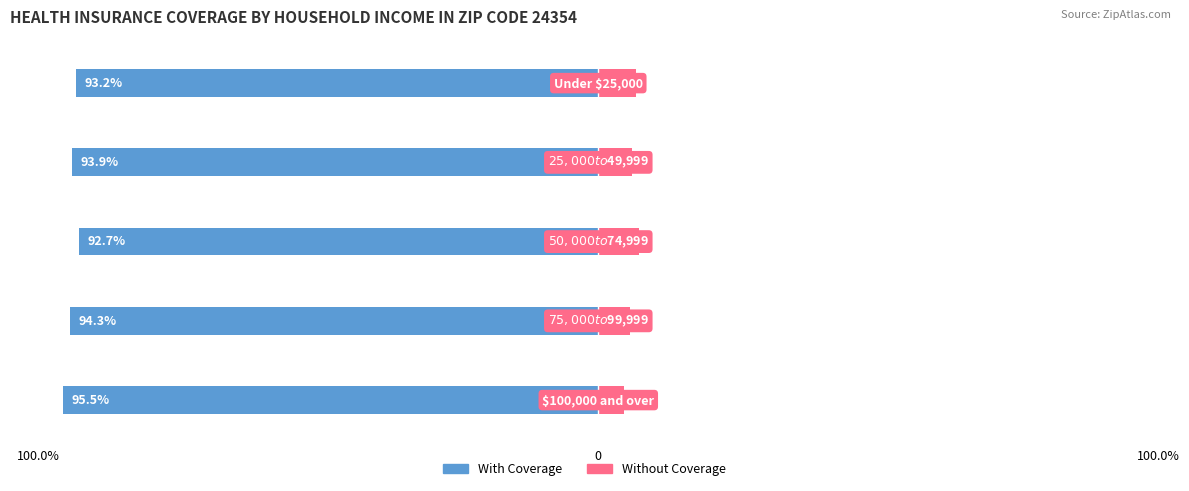

What is the difference between the maximum and minimum values in the With Coverage series?

2.8